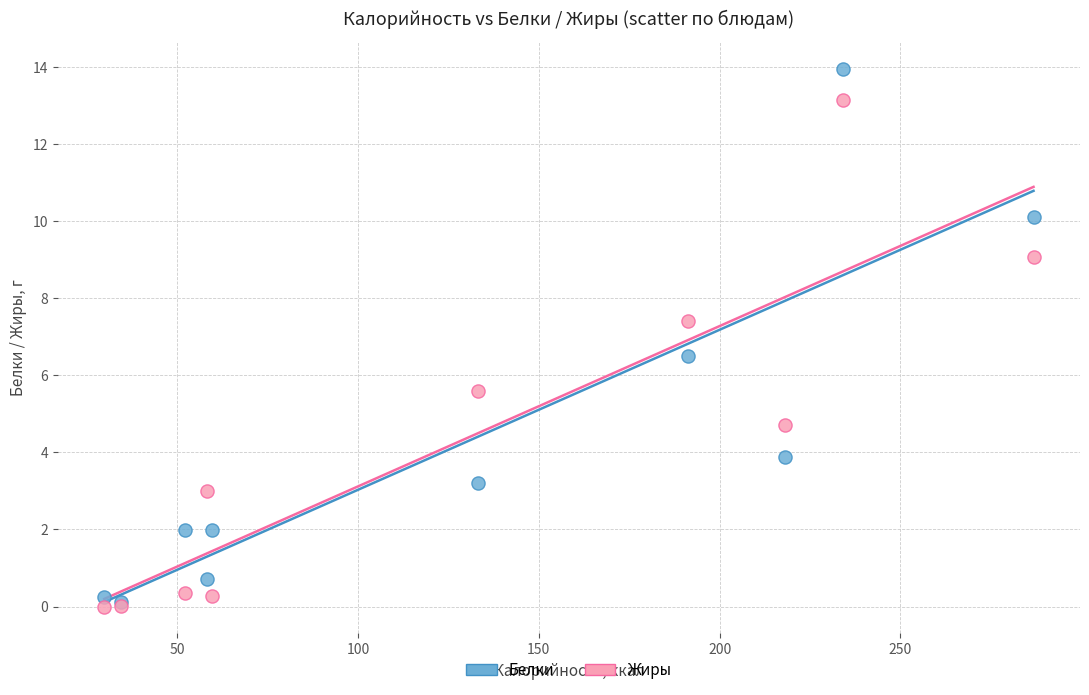

Which series reaches the maximum Y coordinate?

Белки